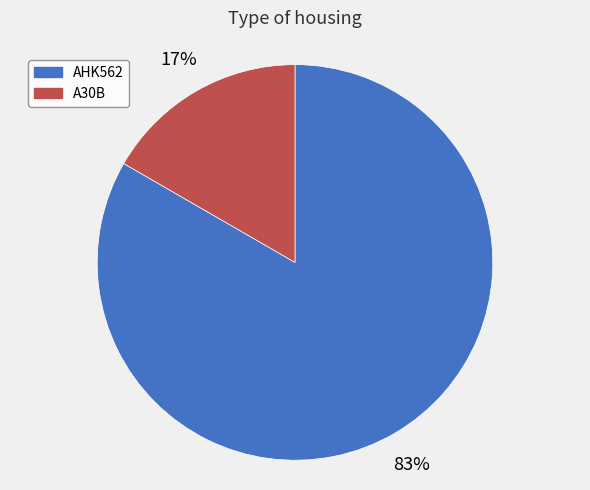

To the nearest percent, what is the combined percentage of AHK562 and A30B?

100%